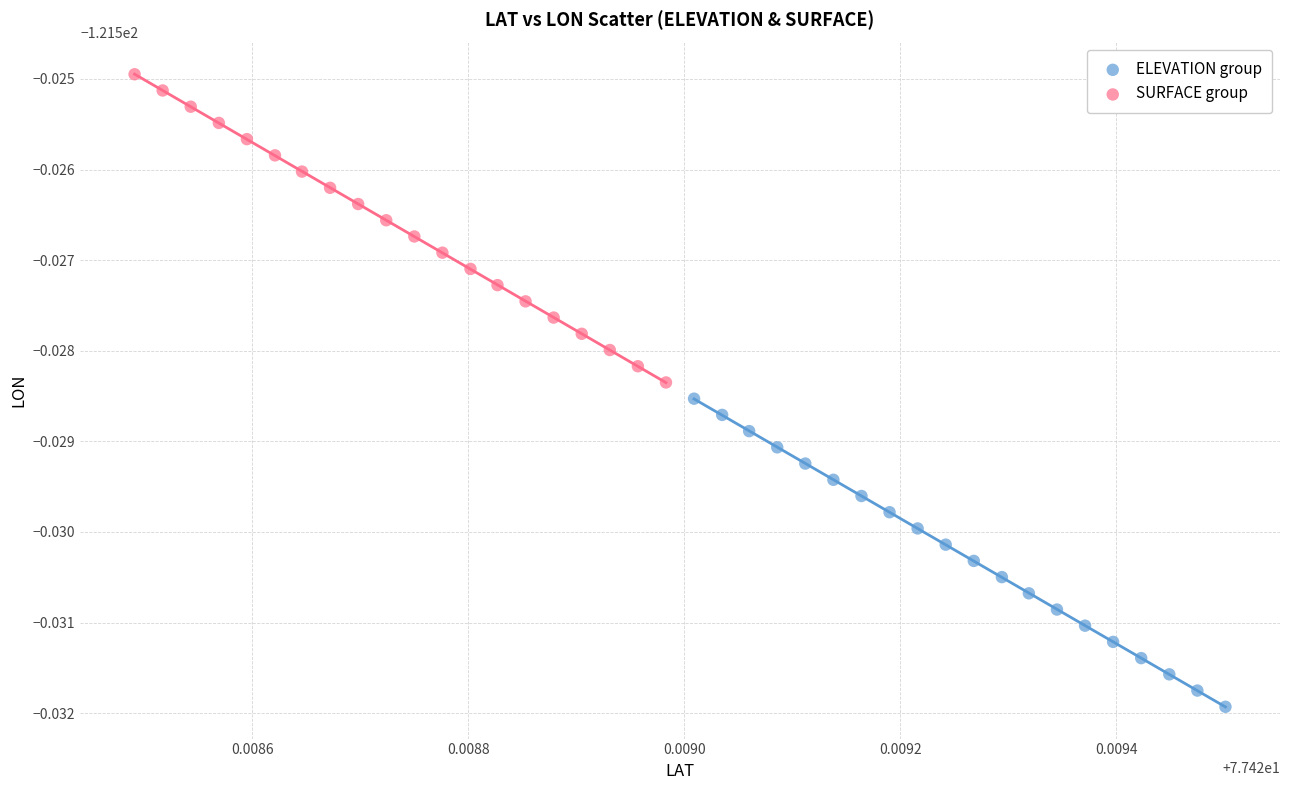

What are all the series names shown in the legend?

ELEVATION group, SURFACE group